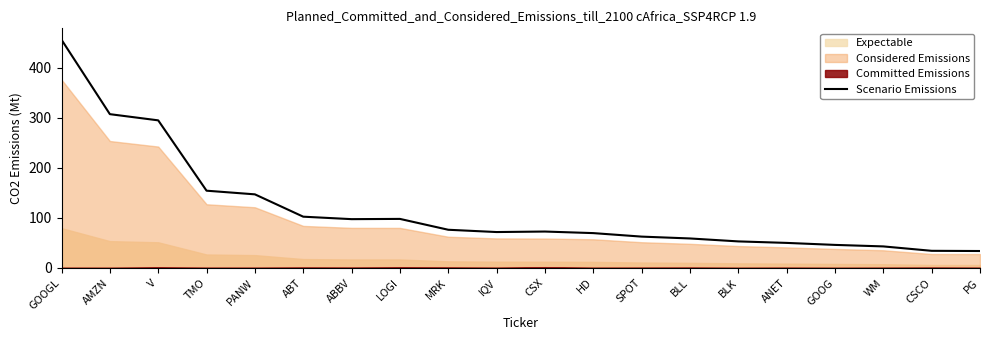

Does the chart have visible grid lines?

No